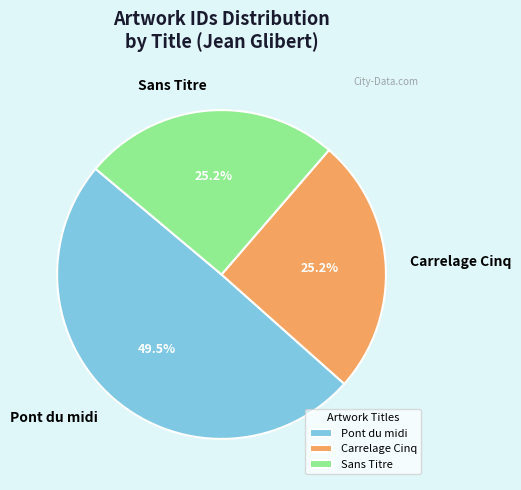

Does Sans Titre represent more than half of the total?

No